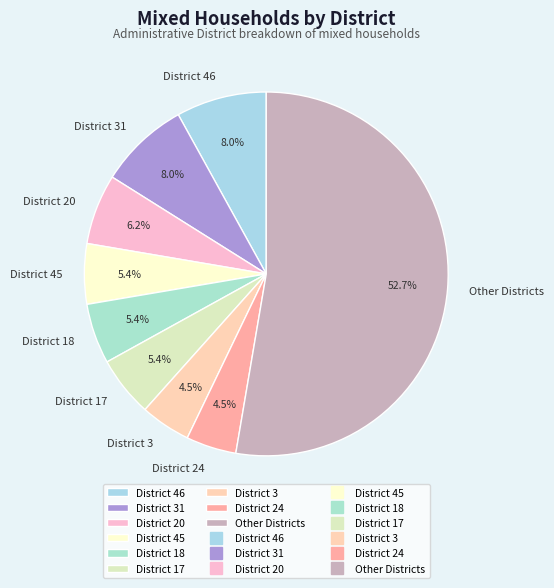

What is the largest slice in the pie chart?

Other Districts